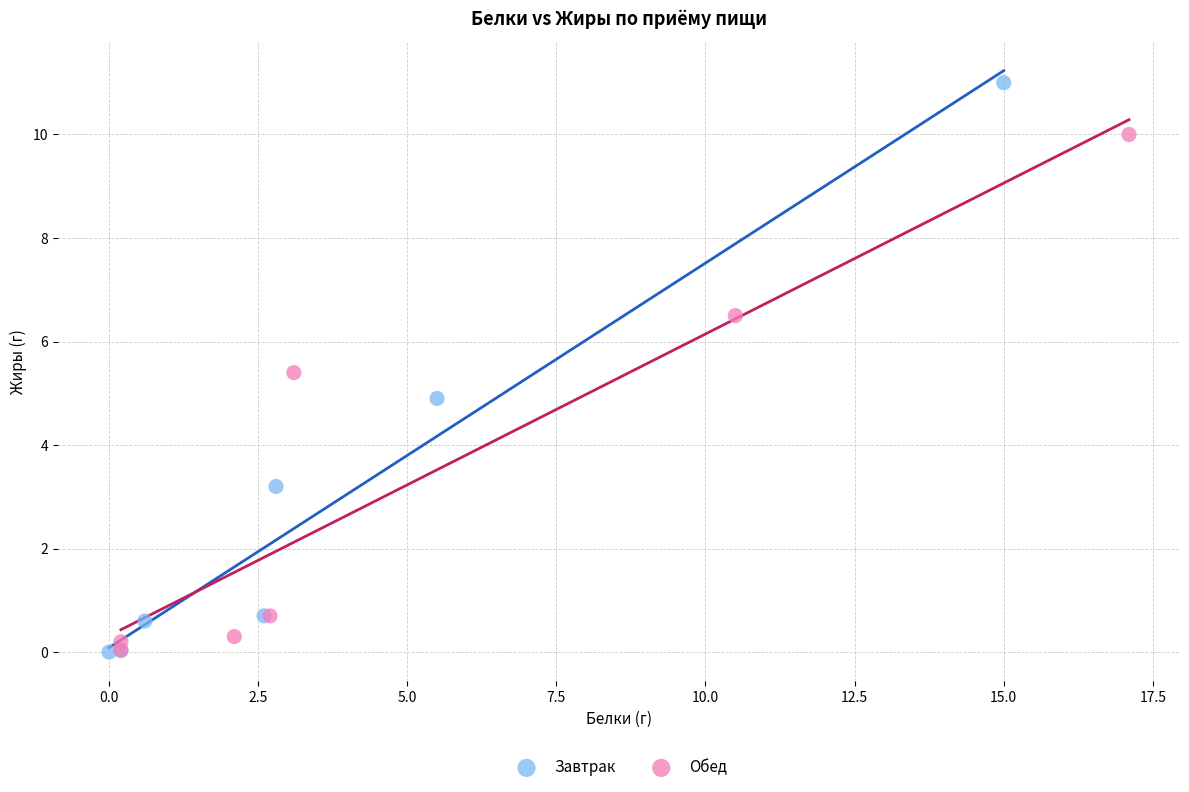

Which series has the widest spread of Y values?

Завтрак